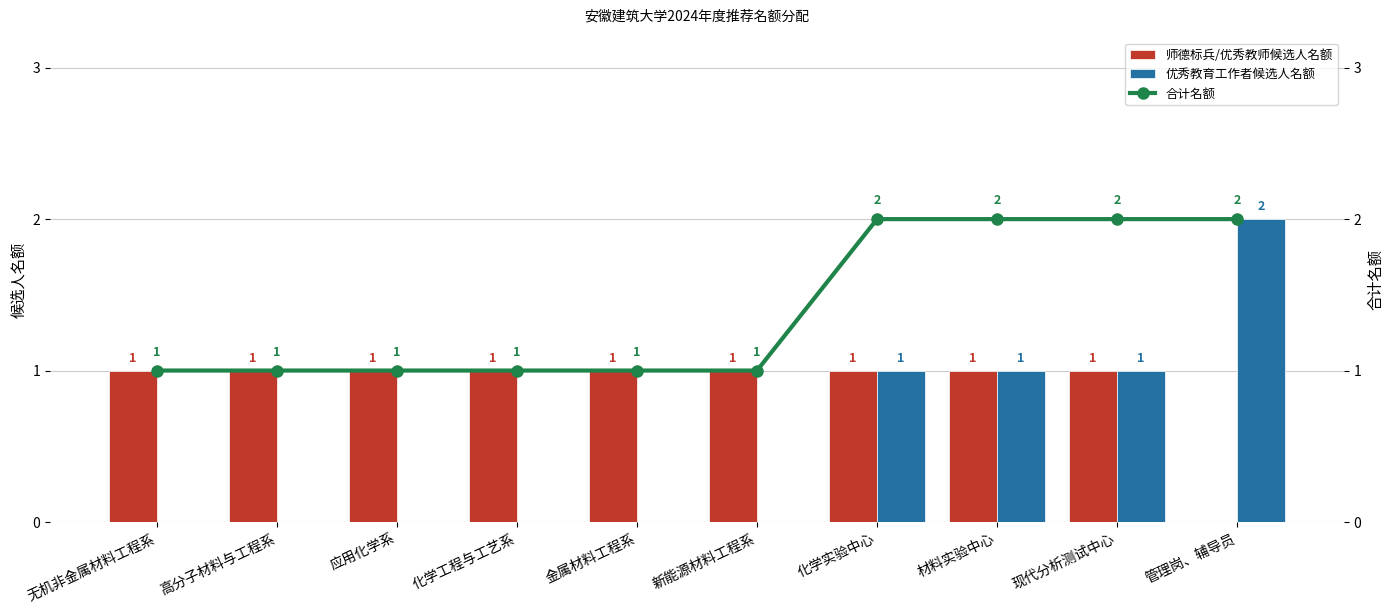

The value of 师德标兵/优秀教师候选人名额 at 化学实验中心 is 0. True or false?

False